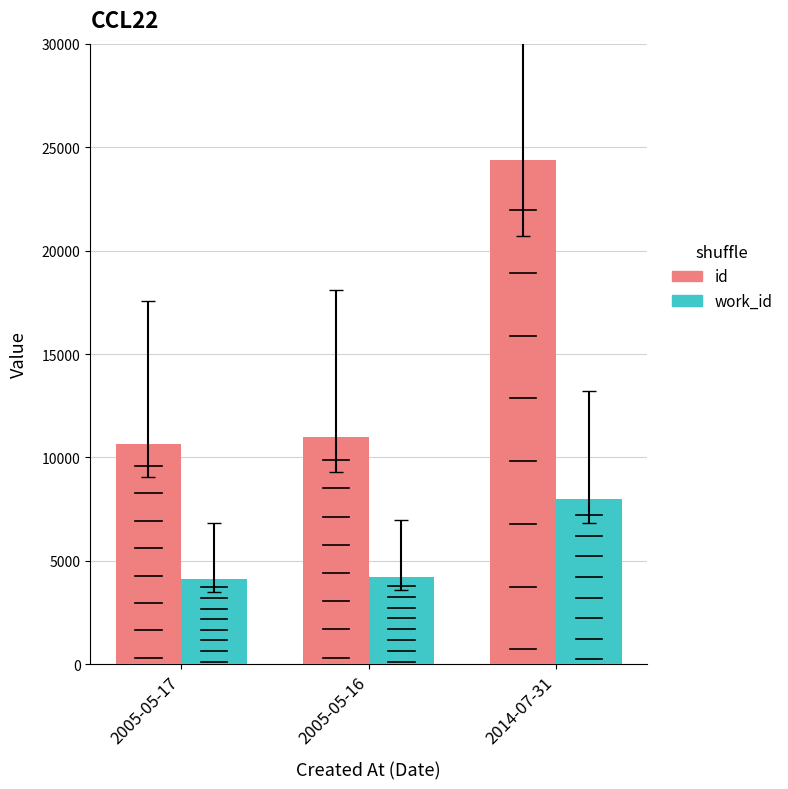

What are all the series names shown in the legend?

id, work_id